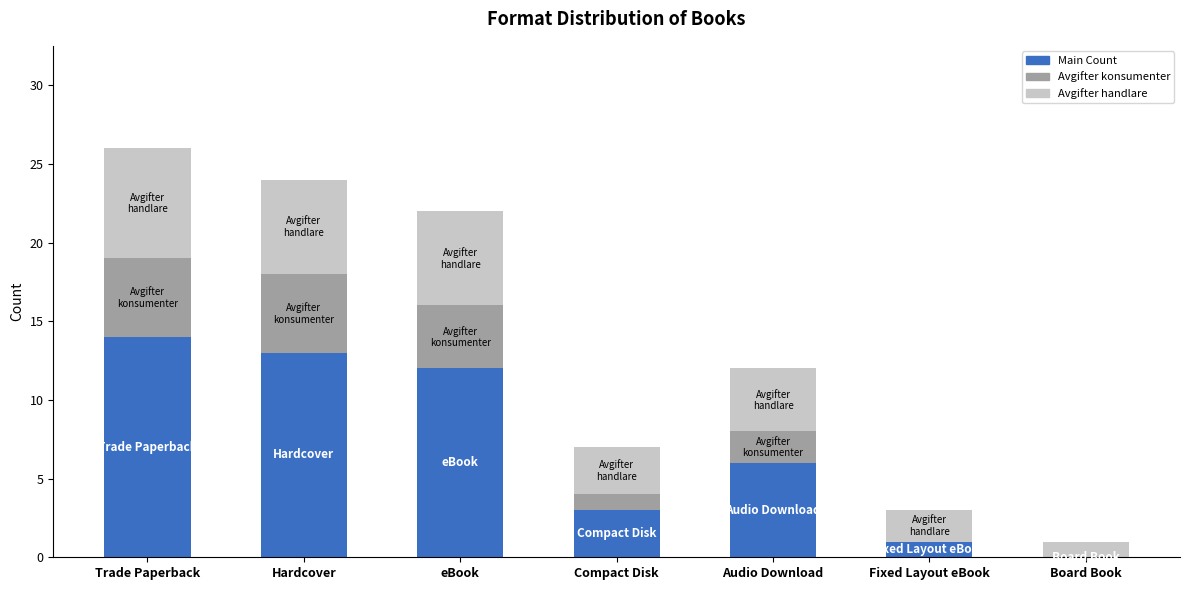

At which category is the sum across all series the highest?

Trade Paperback